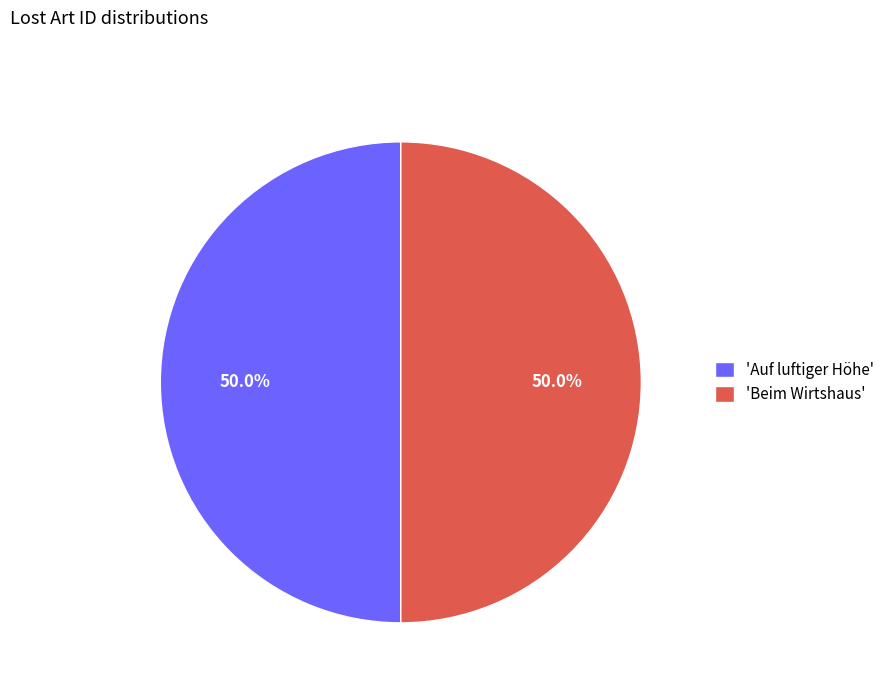

What is the ratio of the value at 'Beim Wirtshaus' to the value at 'Auf luftiger Höhe'?

1.0